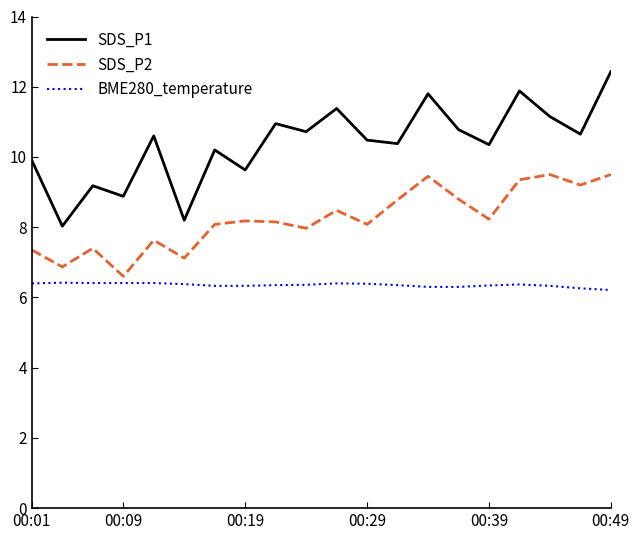

True or false: SDS_P1 has more than 2 interior local peaks.

True